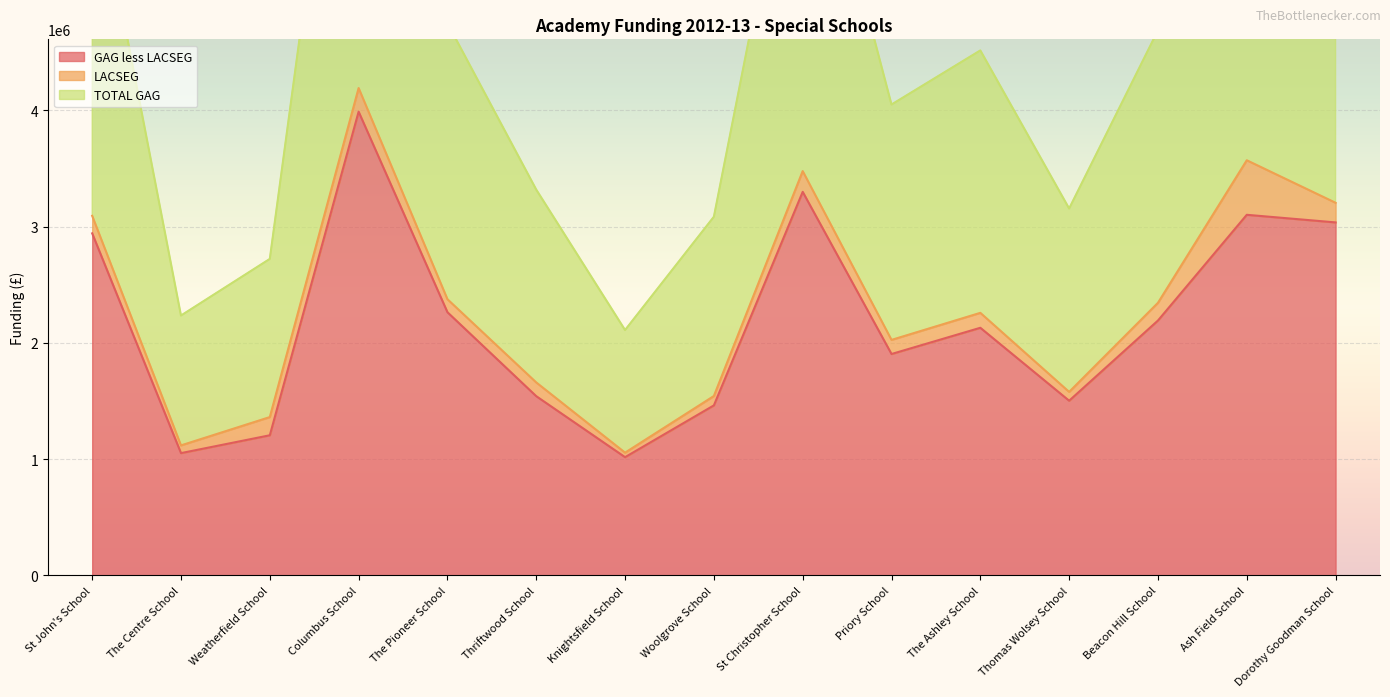

True or false: GAG less LACSEG and TOTAL GAG intersect in this chart.

False